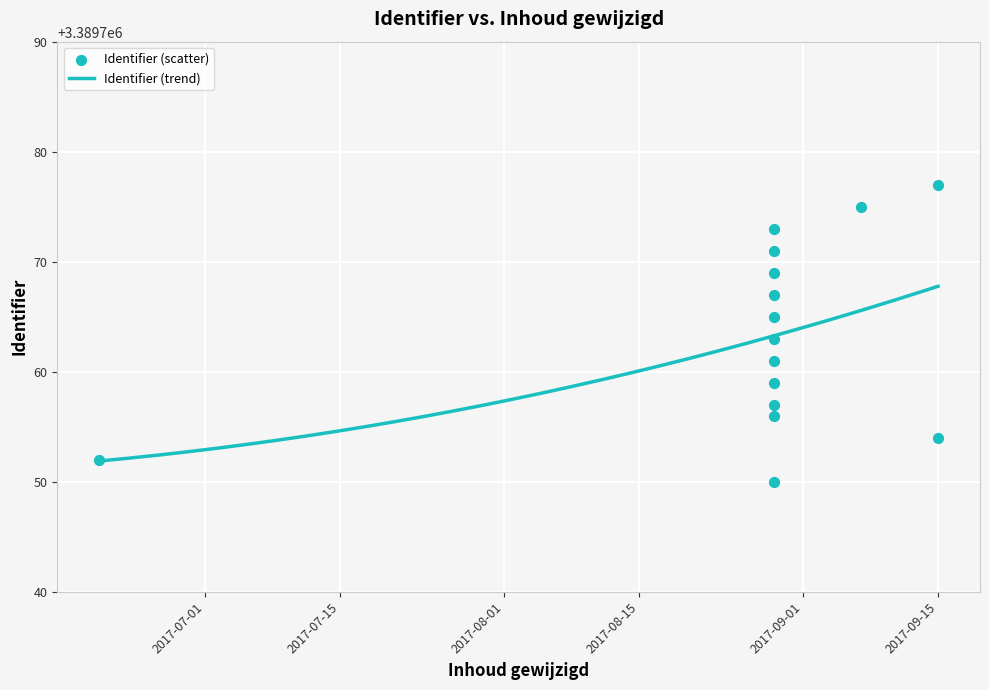

Between 2017-08-29 and 2017-08-29, which is larger?

2017-08-29